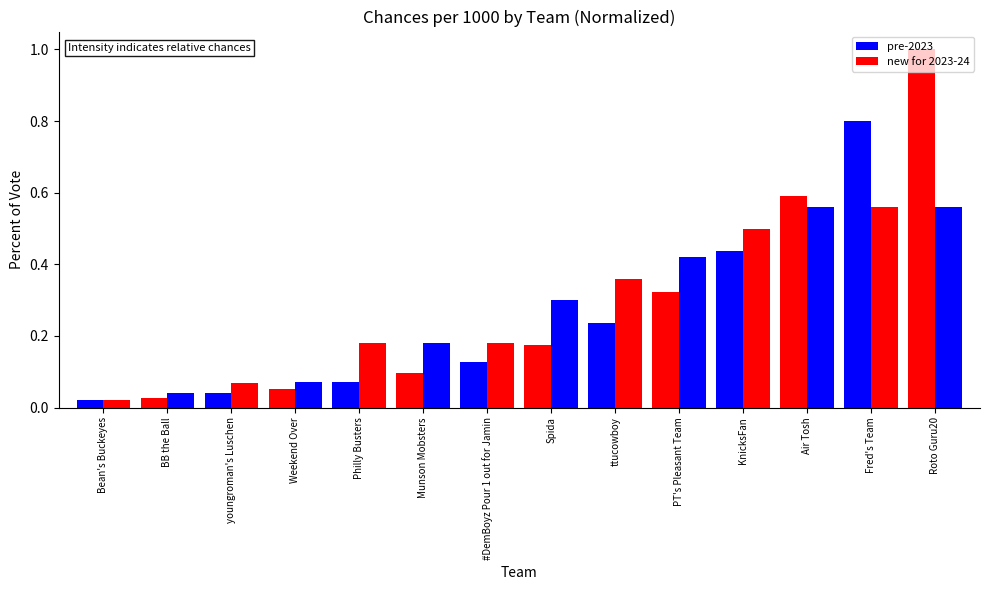

Count the number of categories in the chart.

14